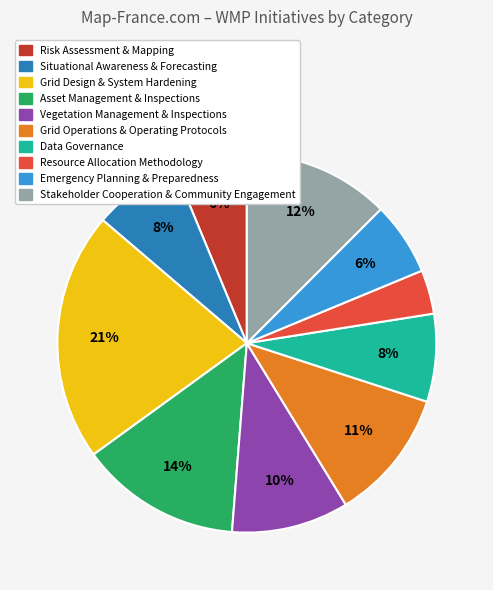

To the nearest percent, what is the average slice percentage?

10%